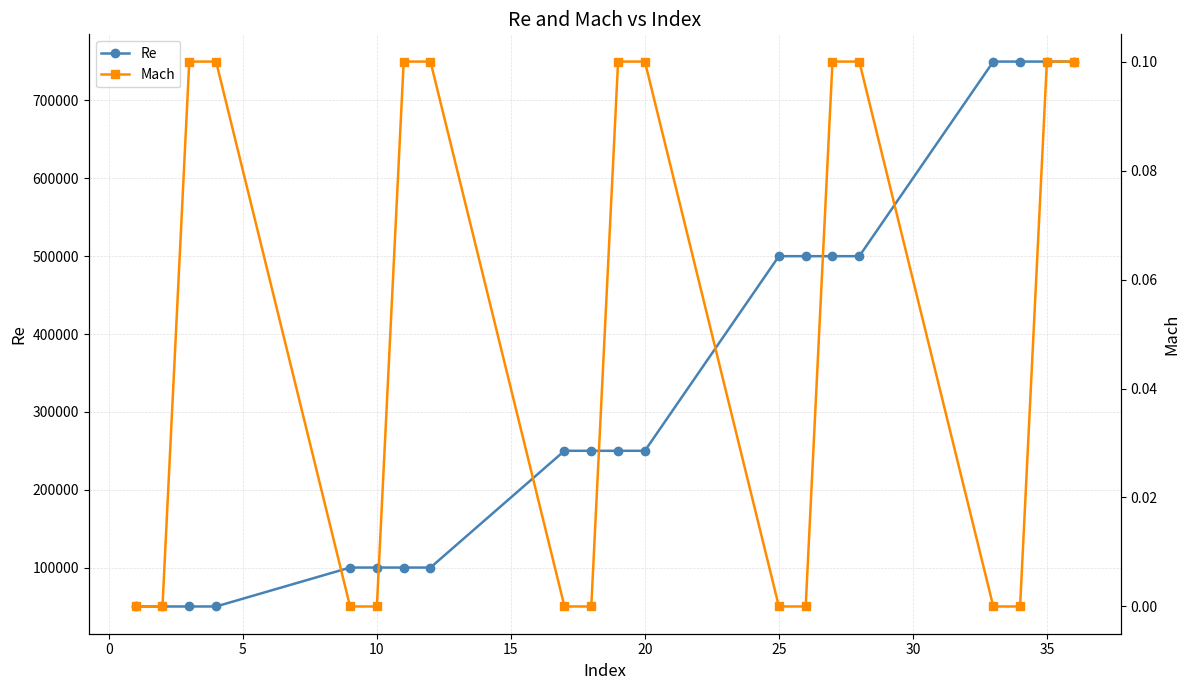

How many values in Mach are above zero?

10